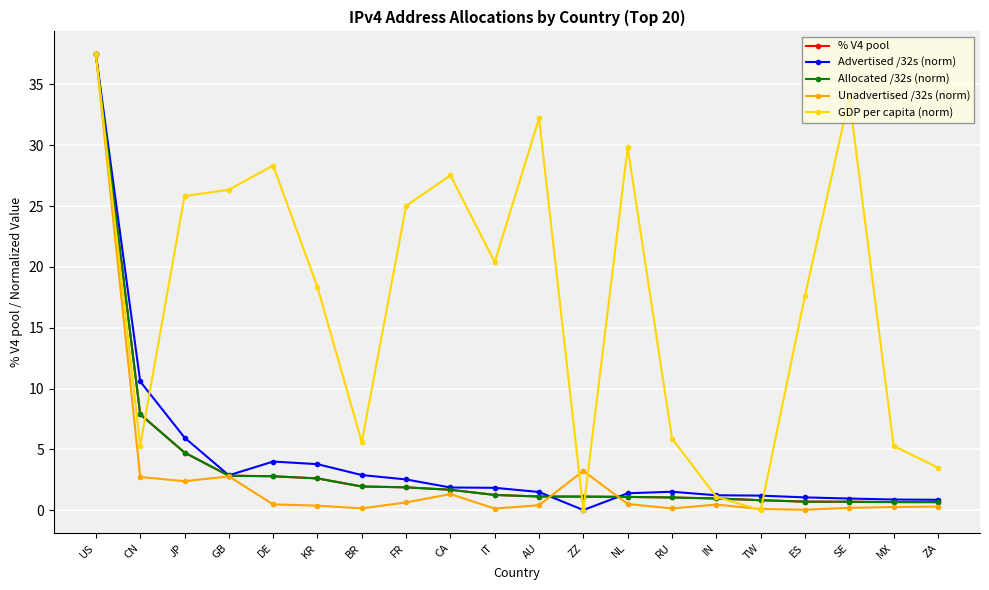

Is the value of Unadvertised /32s (norm) at SE greater than the value of Allocated /32s (norm) at ZZ?

No